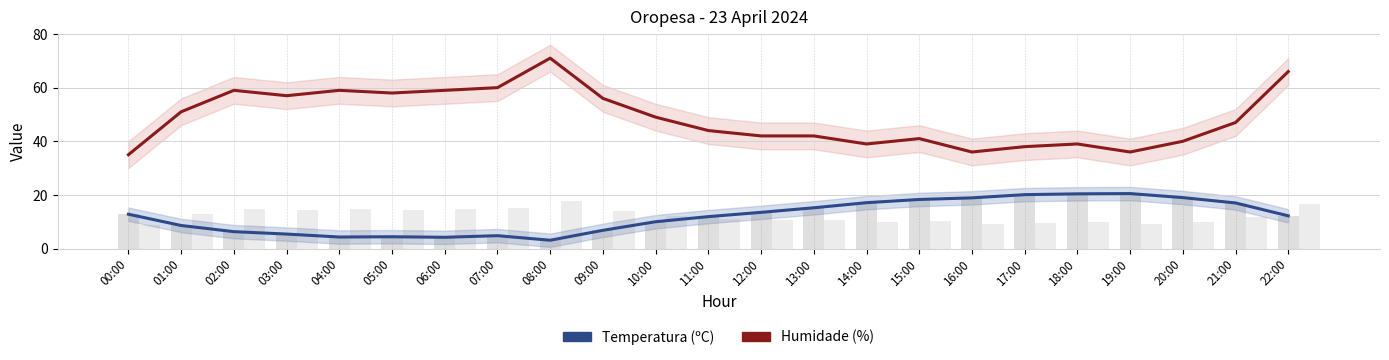

What is the approximate value of Temperatura (ºC) at 08:00?

3.1